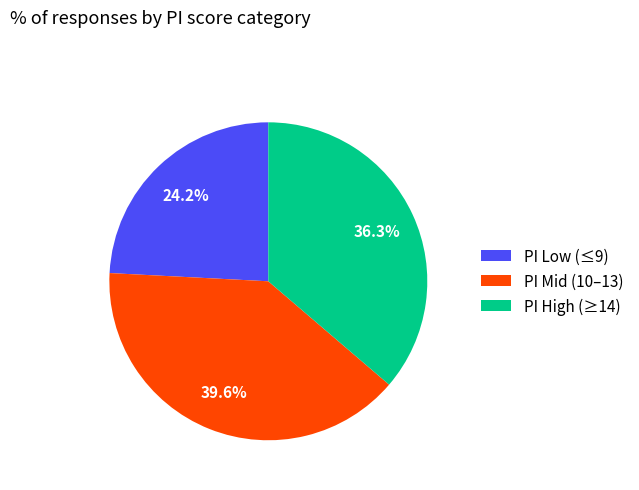

What is the largest slice in the pie chart?

PI Mid (10–13)